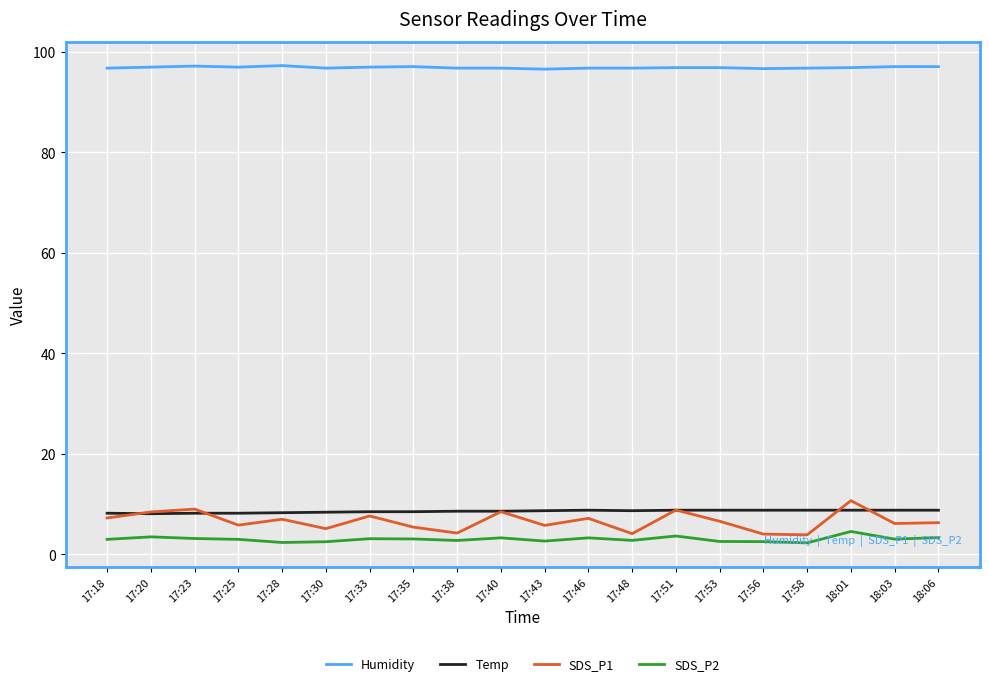

What is the sum of all Temp values?

171.4